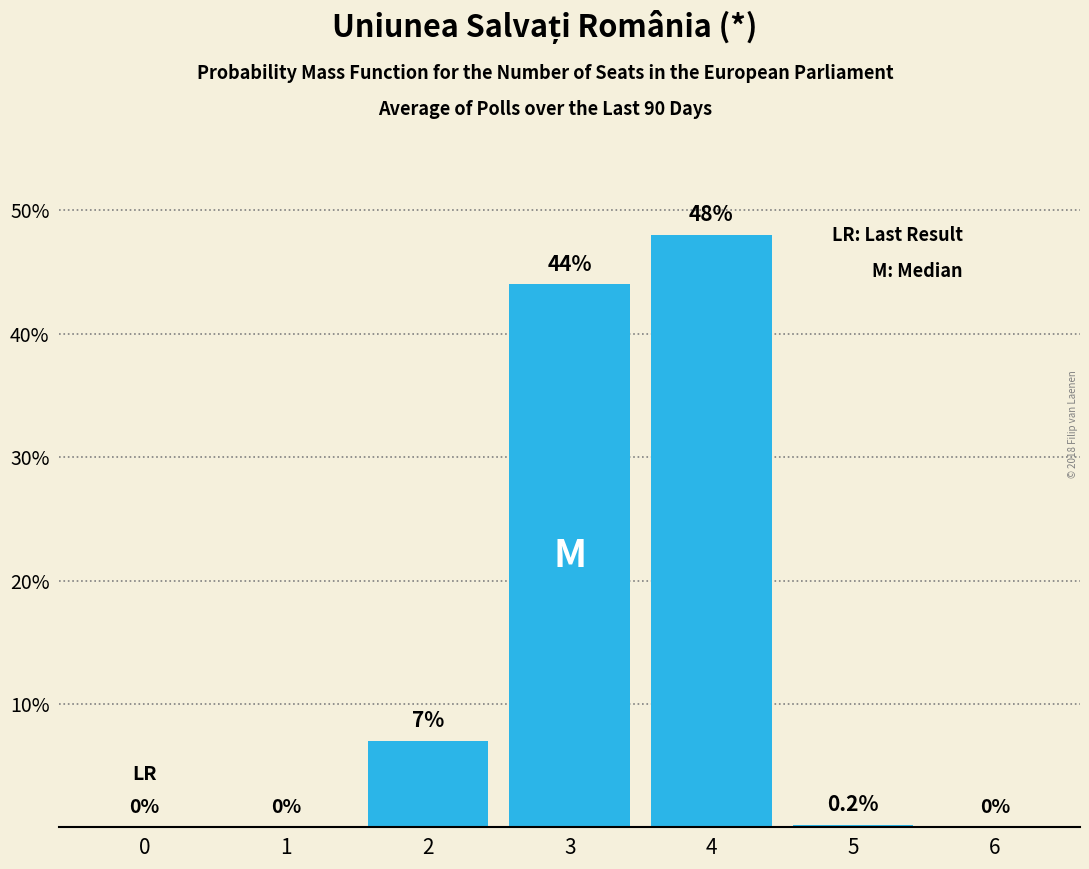

Reading left to right, transcribe all the data shown in this chart.

0=0.0	1=0.0	2=7.0	3=44.0	4=48.0	5=0.2	6=0.0